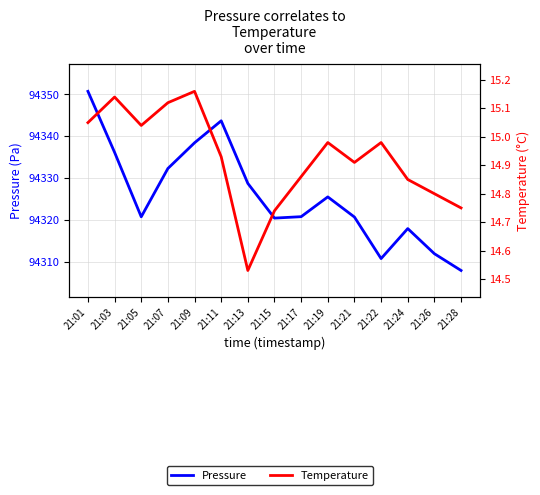

Is it true that Pressure equals 20172.5 at 21:13?

False